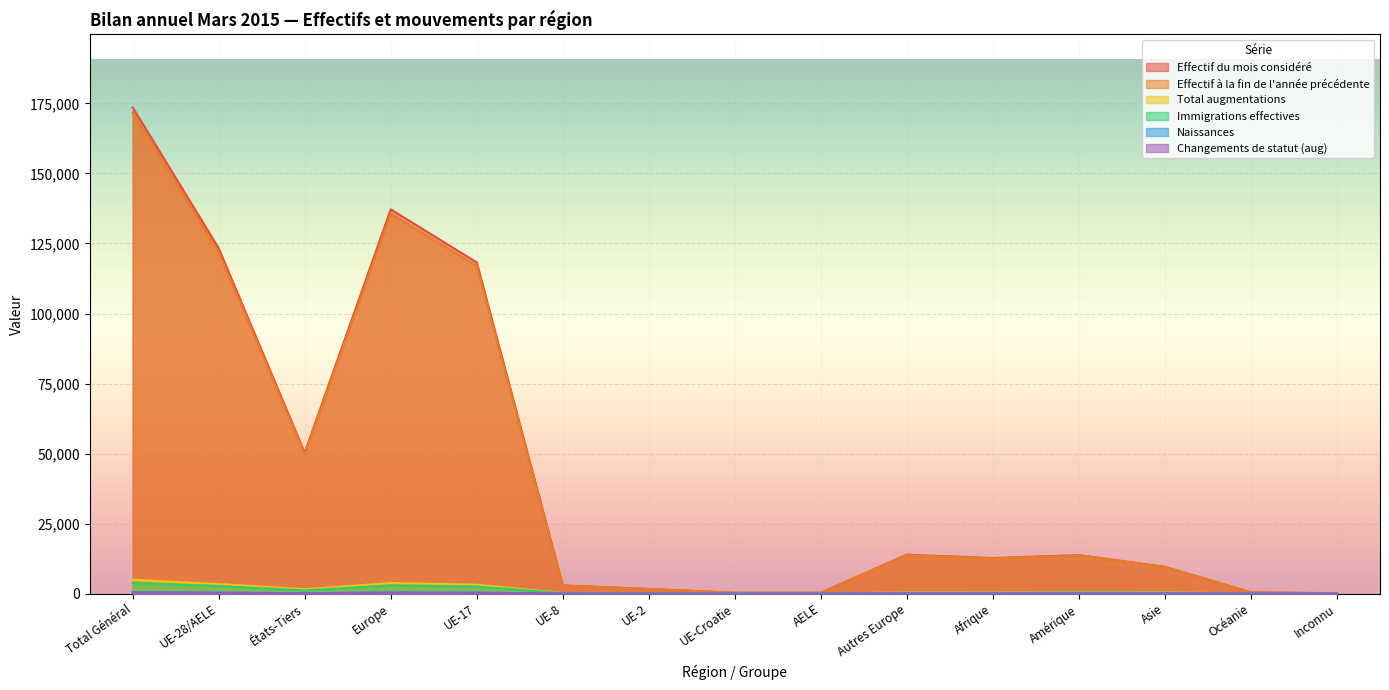

True or false: Naissances has a value of 11 at UE-8.

True